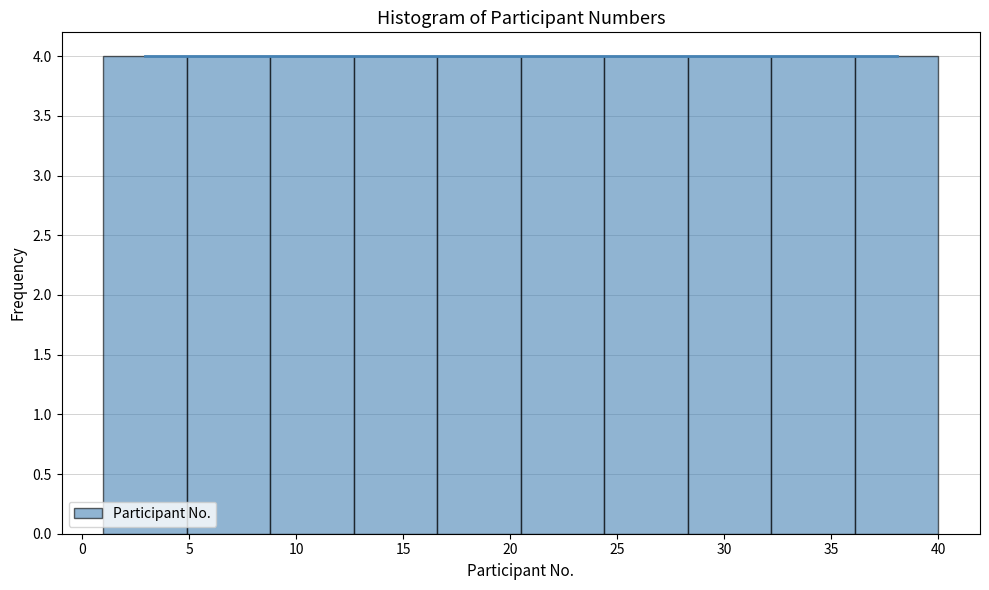

How tall is the bar that spans 16.6 to 20.5 on the x-axis? Neither the bar edges nor the heights are printed on the chart, so give them approximately, as read against the axes.

4